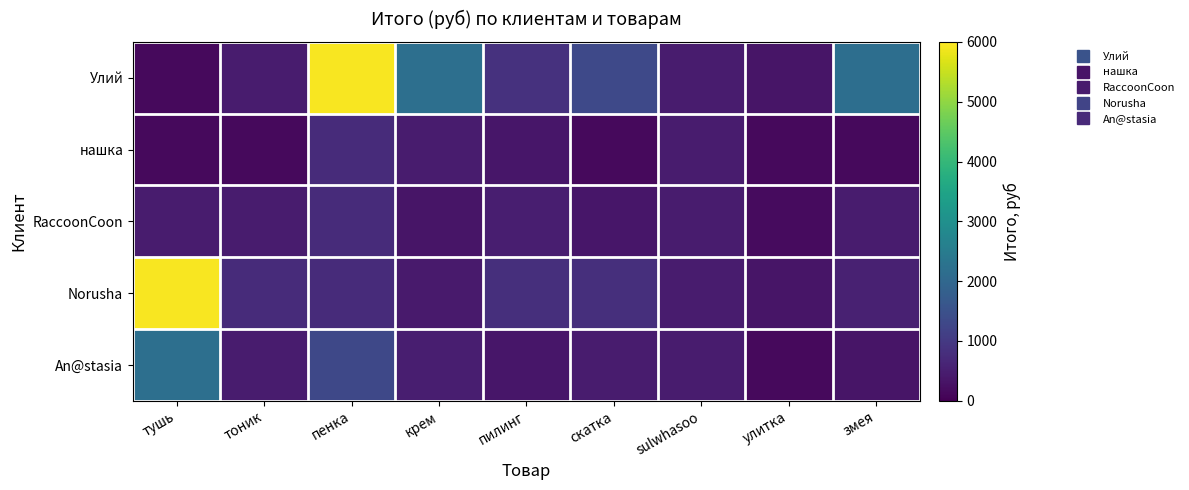

Reading left to right, what are all the values shown in this chart?

Улий: тушь=154.6	тоник=459.7	пенка=5951.2	крем=2186.7	пилинг=851.1	скатка=1319.8	sulwhasoo=464.0	улитка=339.4	змея=2158.3
нашка: тушь=154.6	тоник=154.6	пенка=730.3	крем=456.4	пилинг=355.6	скатка=154.6	sulwhasoo=464.0	улитка=152.1	змея=154.6
RaccoonCoon: тушь=459.7	тоник=459.7	пенка=734.3	крем=342.8	пилинг=495.5	скатка=355.6	sulwhasoo=464.0	улитка=187.2	змея=446.9
Norusha: тушь=5951.2	тоник=730.3	пенка=730.3	крем=431.1	пилинг=809.5	скатка=809.5	sulwhasoo=464.0	улитка=339.4	змея=561.7
An@stasia: тушь=2186.7	тоник=456.4	пенка=1305.5	крем=500.1	пилинг=355.6	скатка=456.4	sulwhasoo=464.0	улитка=152.1	змея=342.8